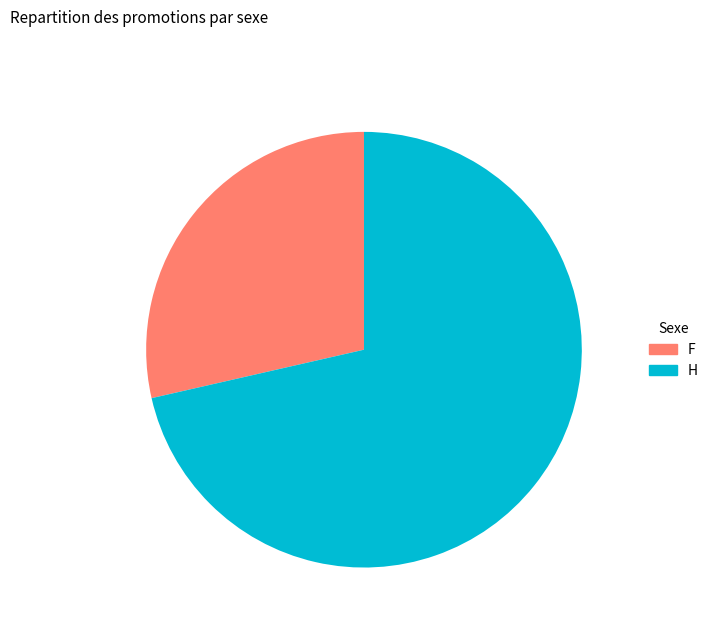

Which has a higher value, F or H?

H